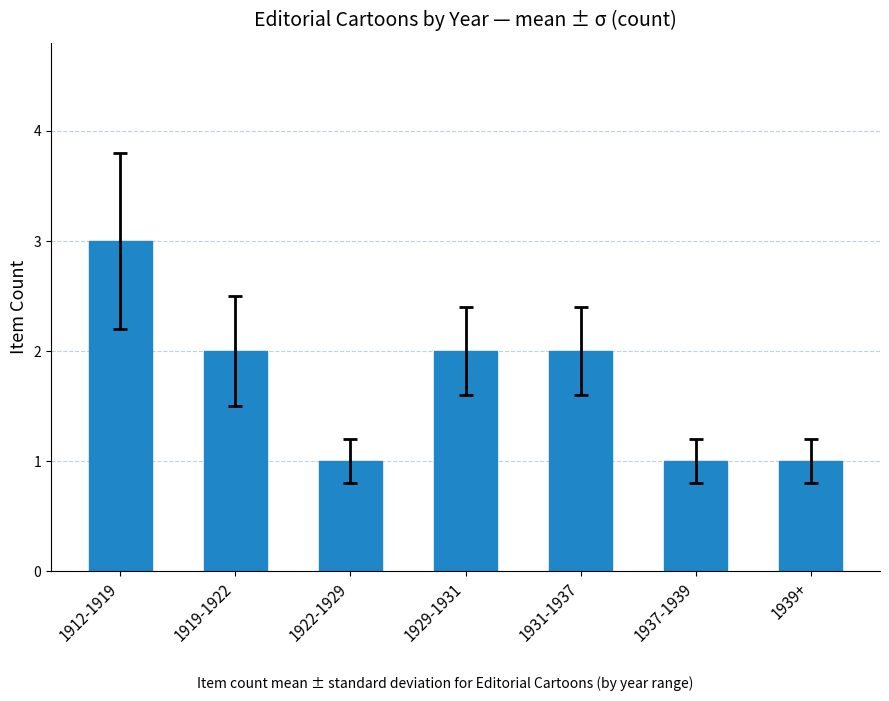

Count the values in the range 1 to 2.

6